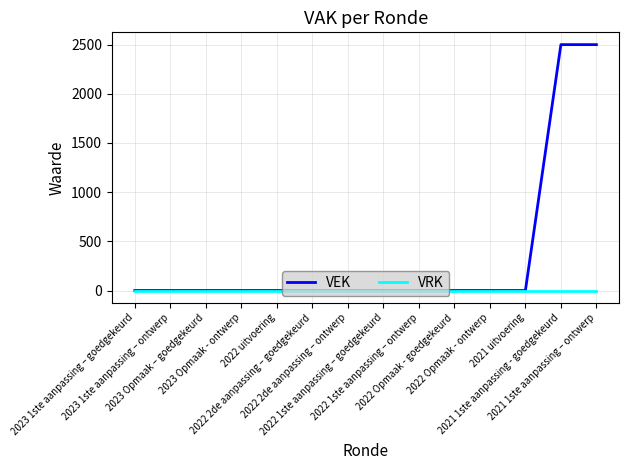

What is the greatest value displayed?

2500